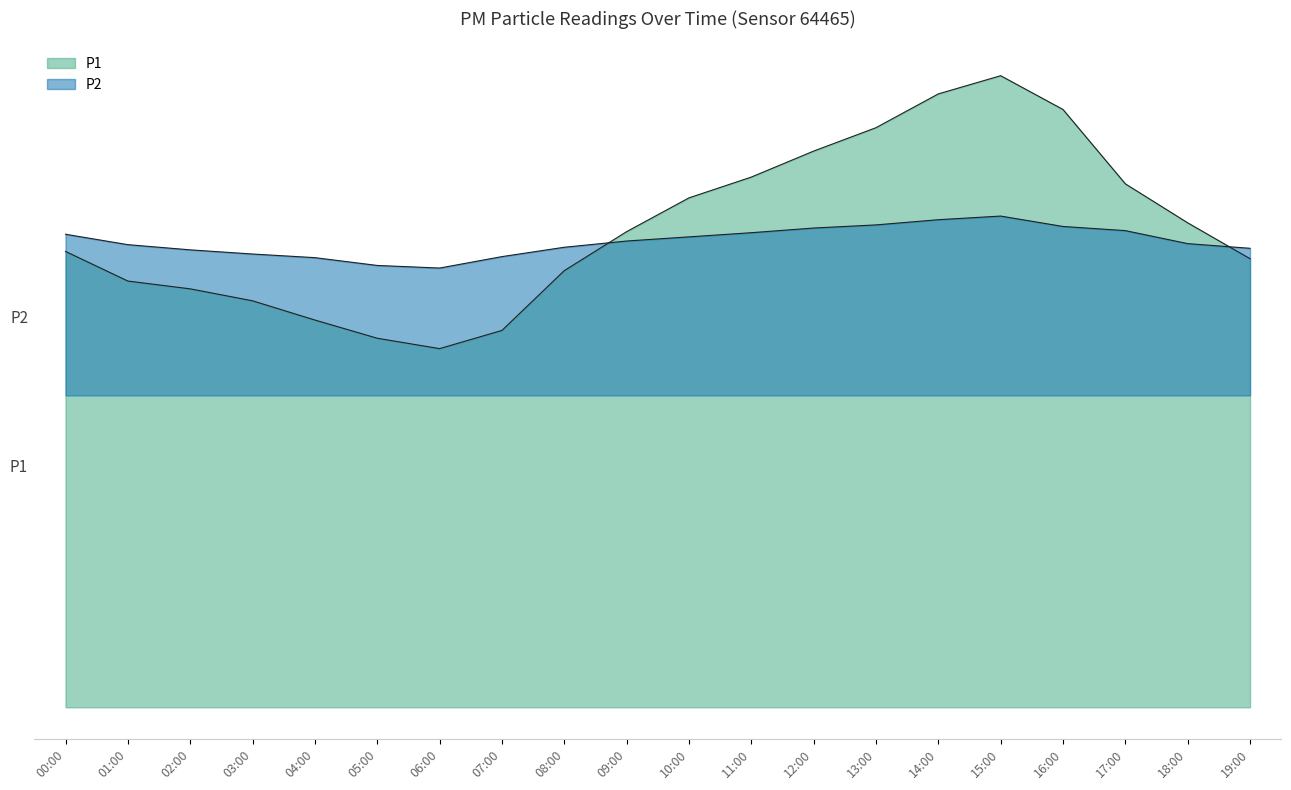

Reading right to left, list all the values displayed in this chart.

P1: 8.6	9.3	10.1	11.5	12.2	11.8	11.2	10.7	10.2	9.8	9.2	8.4	7.2	6.9	7.1	7.5	7.8	8.1	8.2	8.8
P2: 8.8	8.9	9.2	9.2	9.4	9.4	9.3	9.2	9.1	9.1	9.0	8.8	8.7	8.4	8.5	8.7	8.7	8.8	8.9	9.1